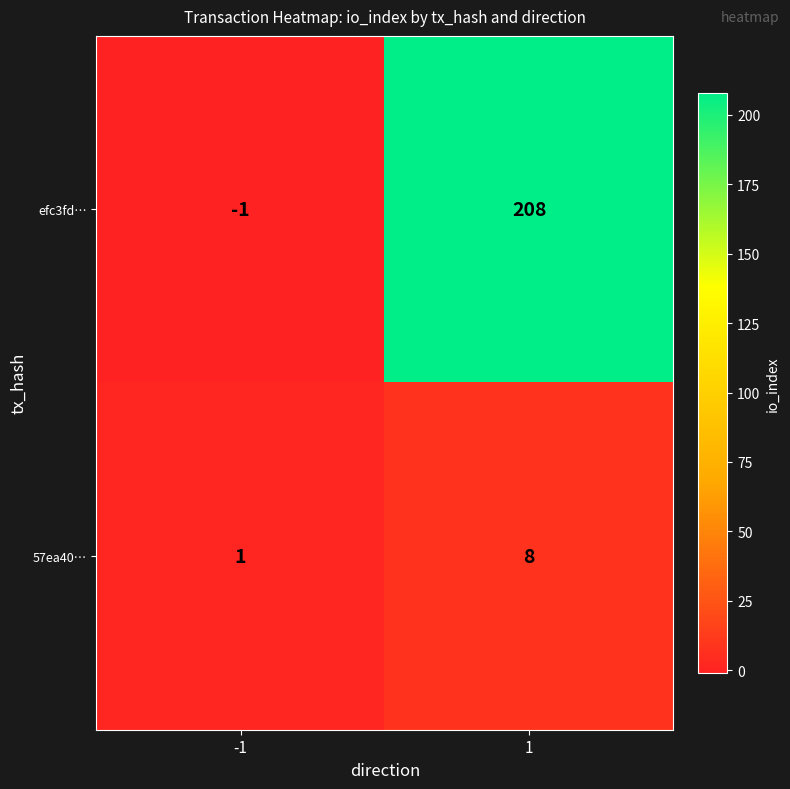

How many data points in efc3fd… are less than 208?

1